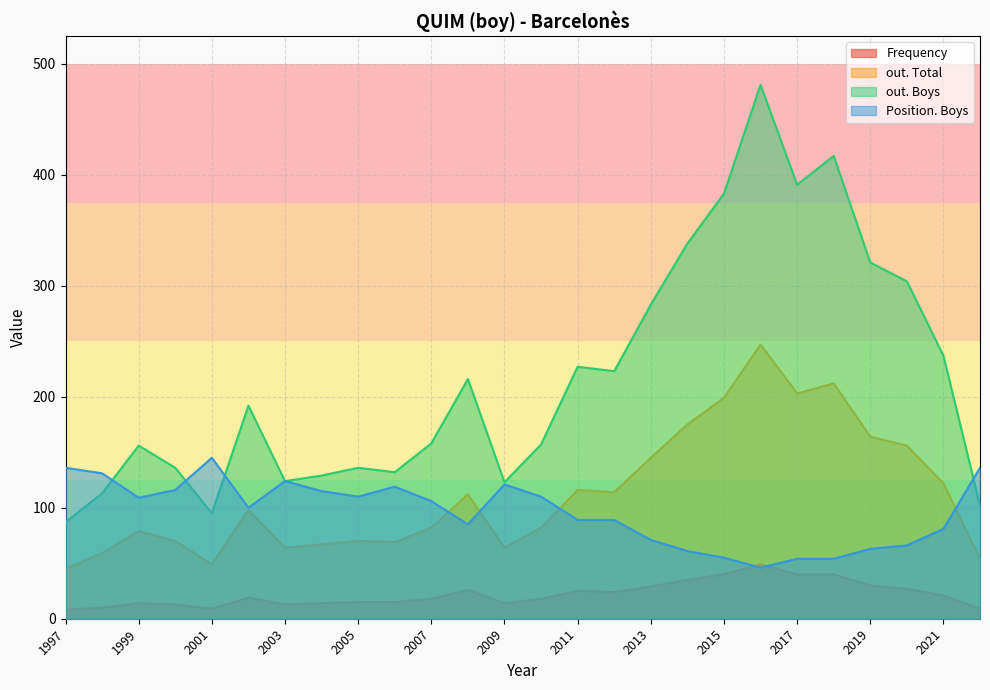

Which category has the highest value in the Position. Boys series?

2001